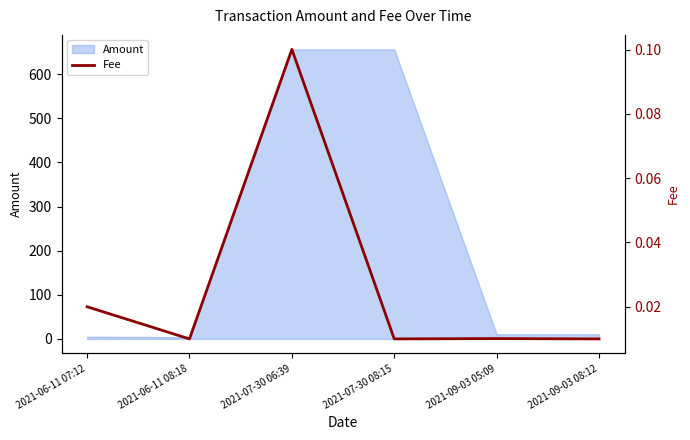

Rank the categories by value from lowest to highest.

2021-06-11 08:18, 2021-07-30 08:15, 2021-09-03 08:12, 2021-09-03 05:09, 2021-06-11 07:12, 2021-07-30 06:39